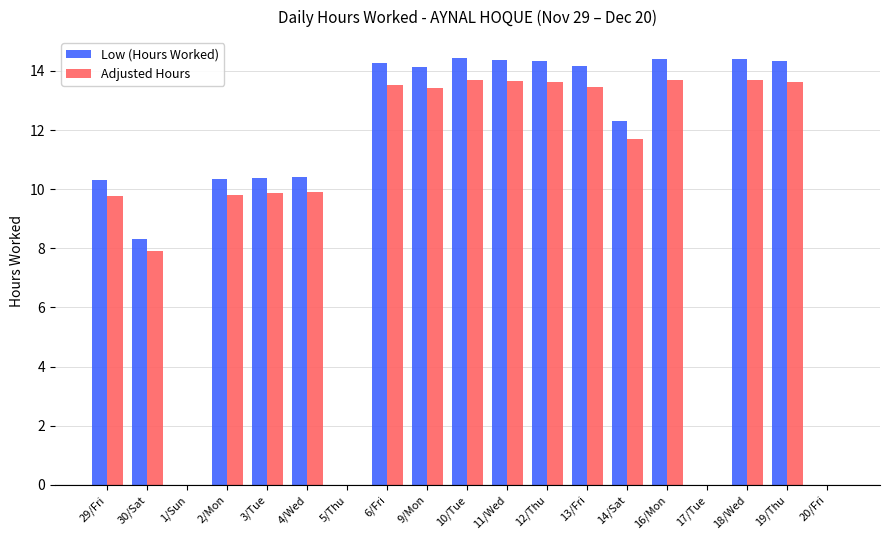

Is it true that Adjusted Hours equals 18.5 at 13/Fri?

False